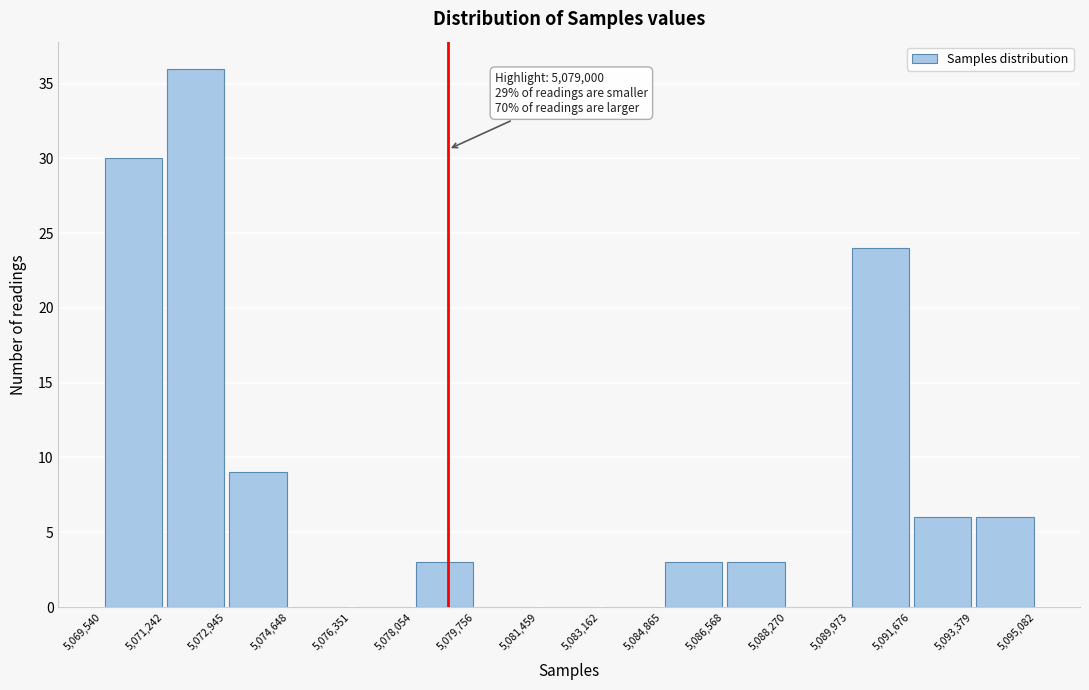

Over which range of the x-axis is the bar tallest?

5,071,242 to 5,072,945